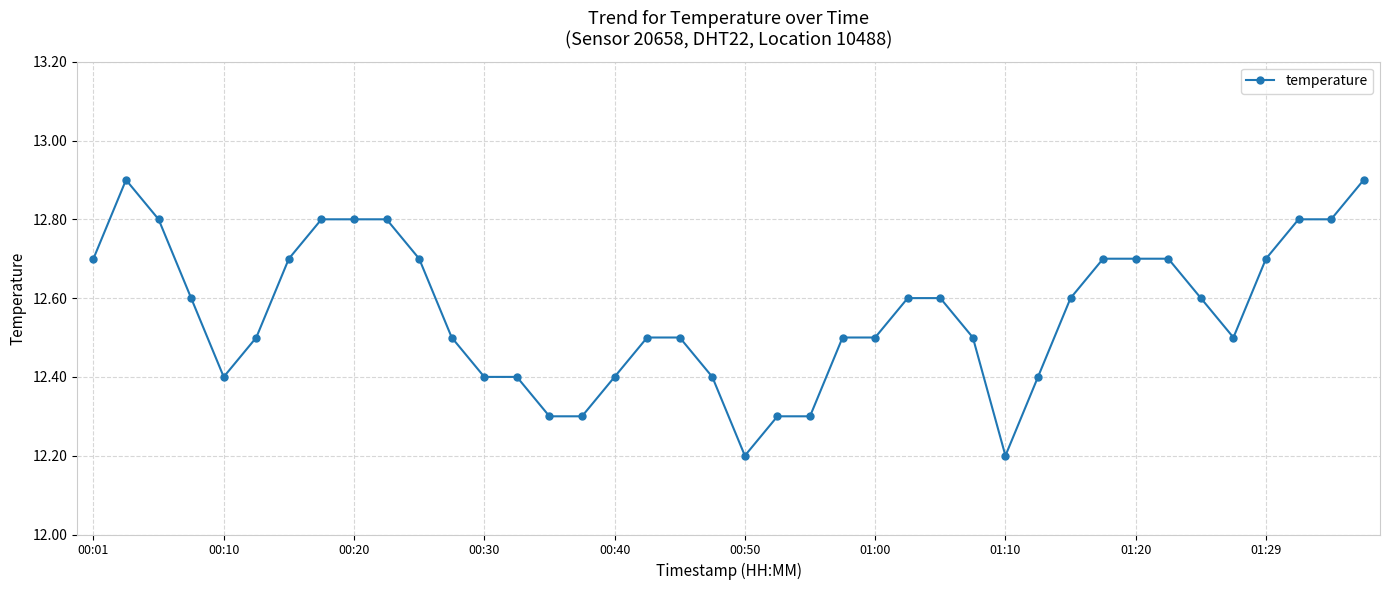

What is the sum of all values?

502.5